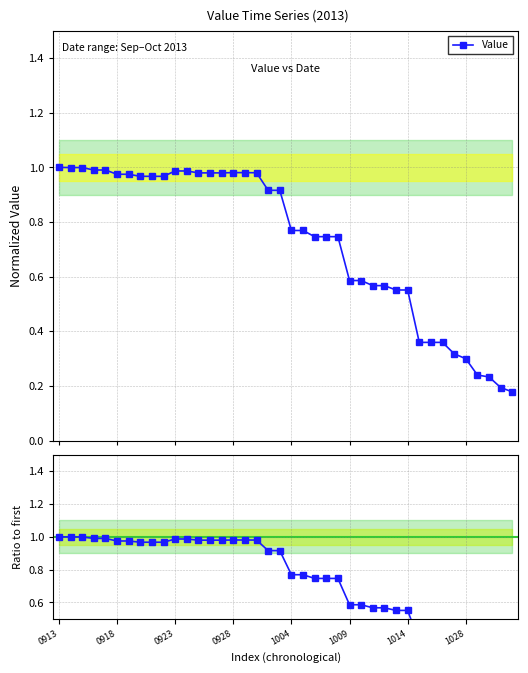

True or false: Ratio and Value cross at least once.

False